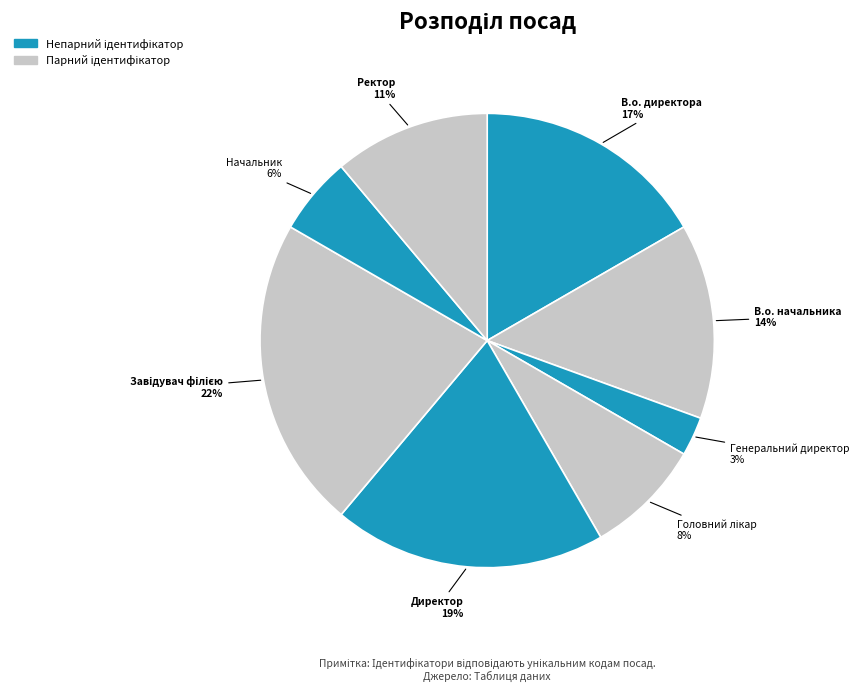

How many segments does this pie chart have?

8